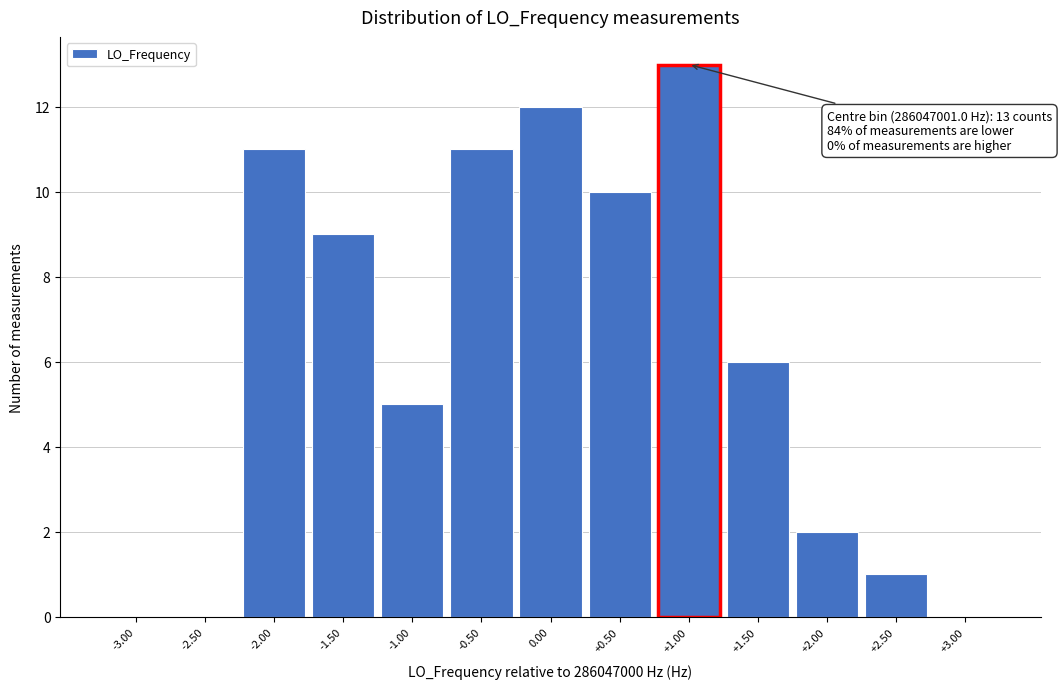

Over which range of the x-axis is the bar tallest?

0.75 to 1.25